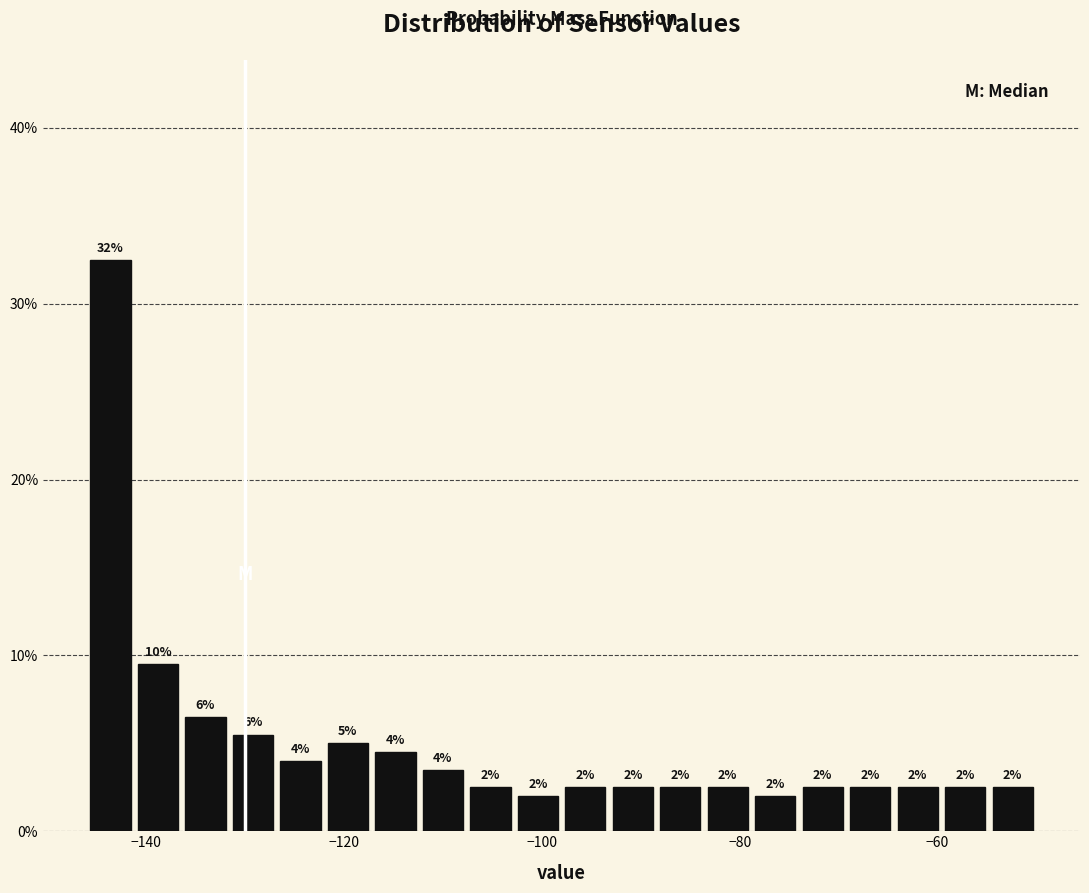

Around what value on the x-axis is the tallest bar? Give the approximate position of its centre, as read against the axis.

-144